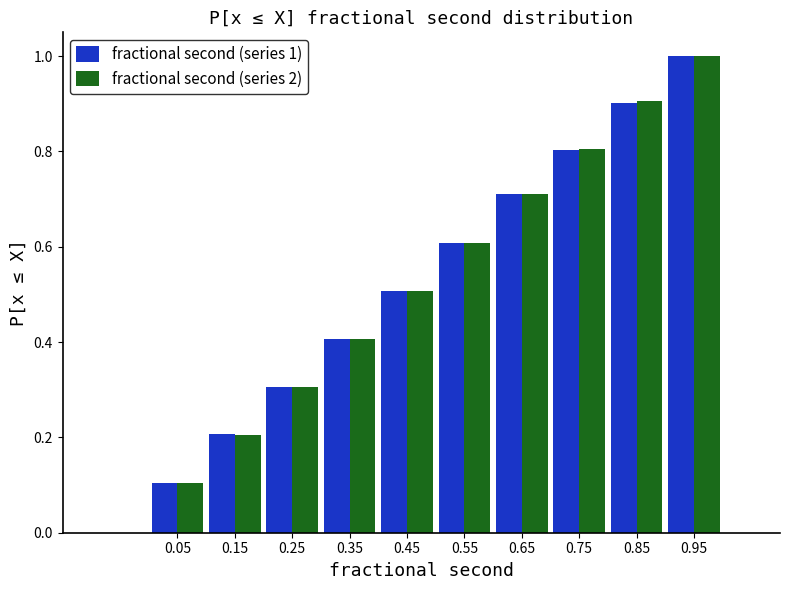

In the fractional second (series 1) series, which range on the x-axis has the tallest bar?

0.9 to 1.0